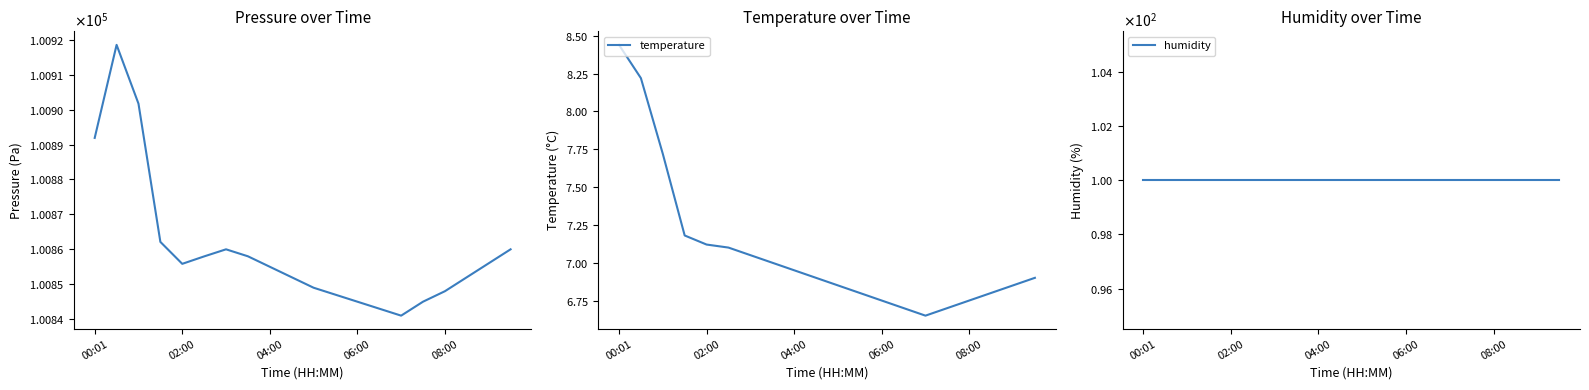

Does the chart have visible grid lines?

No